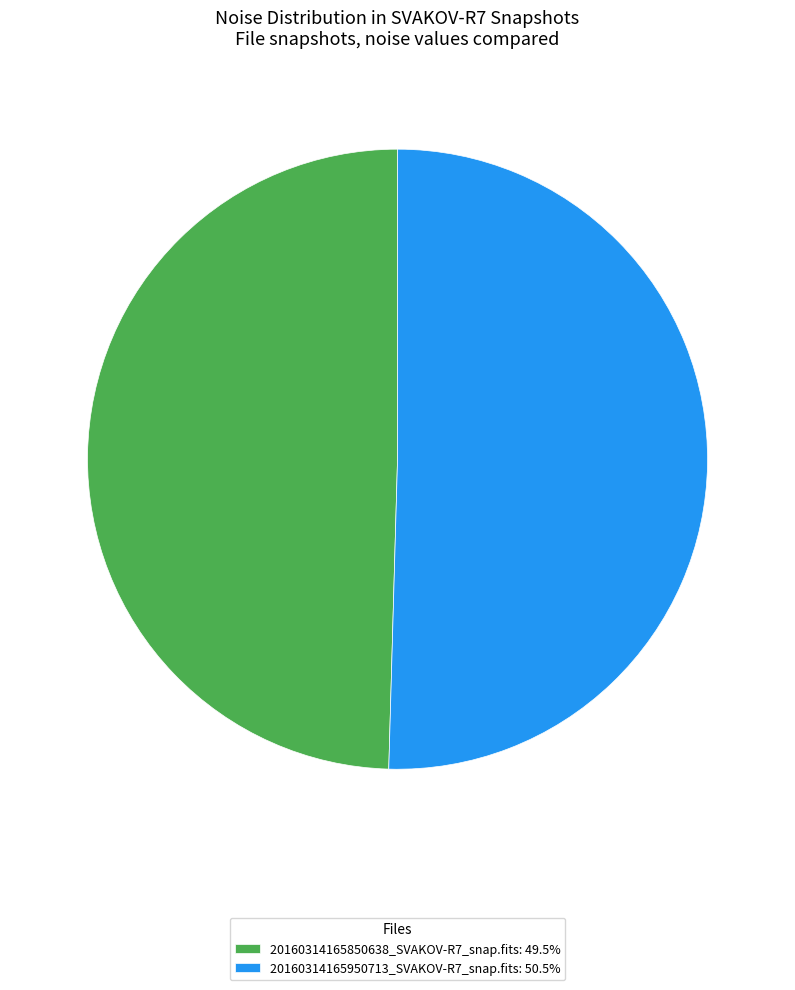

Is it true that 20160314165850638_SVAKOV-R7_snap.fits is 50% of the pie?

True